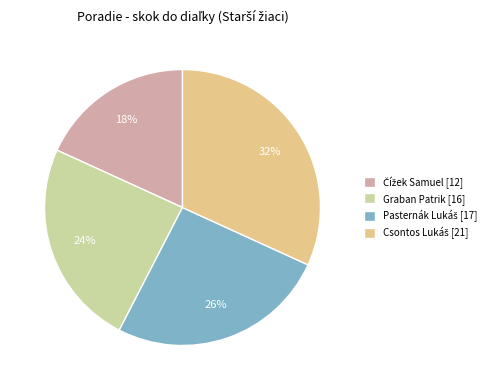

Is there a majority slice in this chart?

No